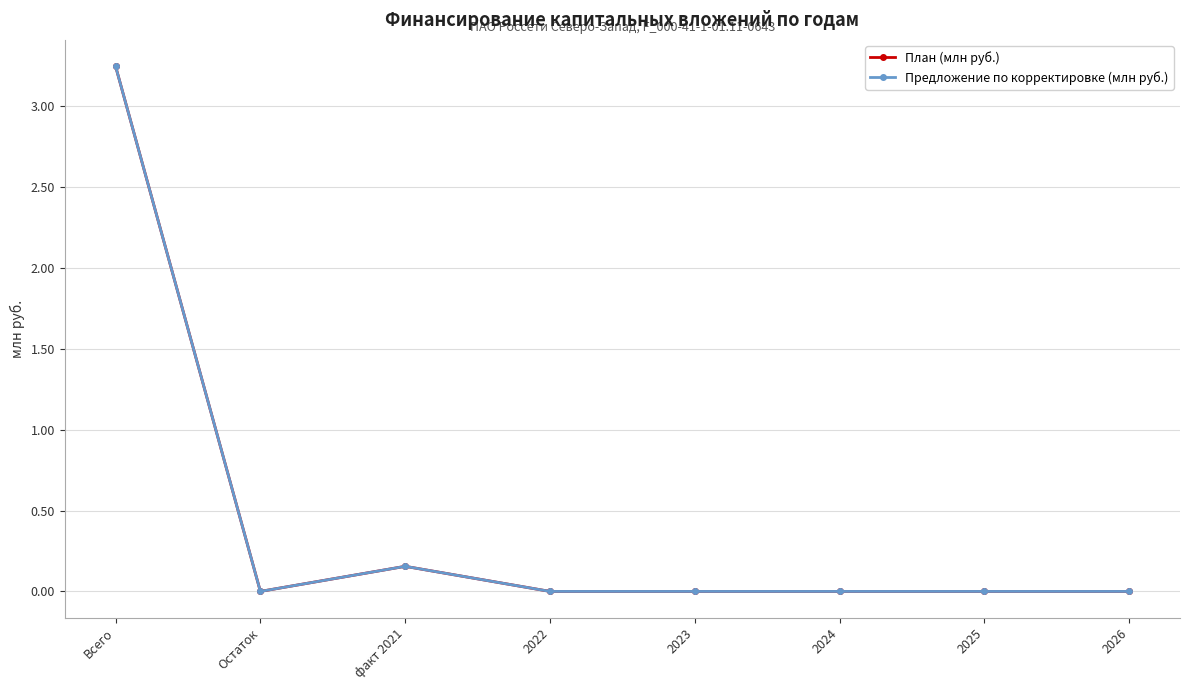

Does the chart have visible grid lines?

Yes